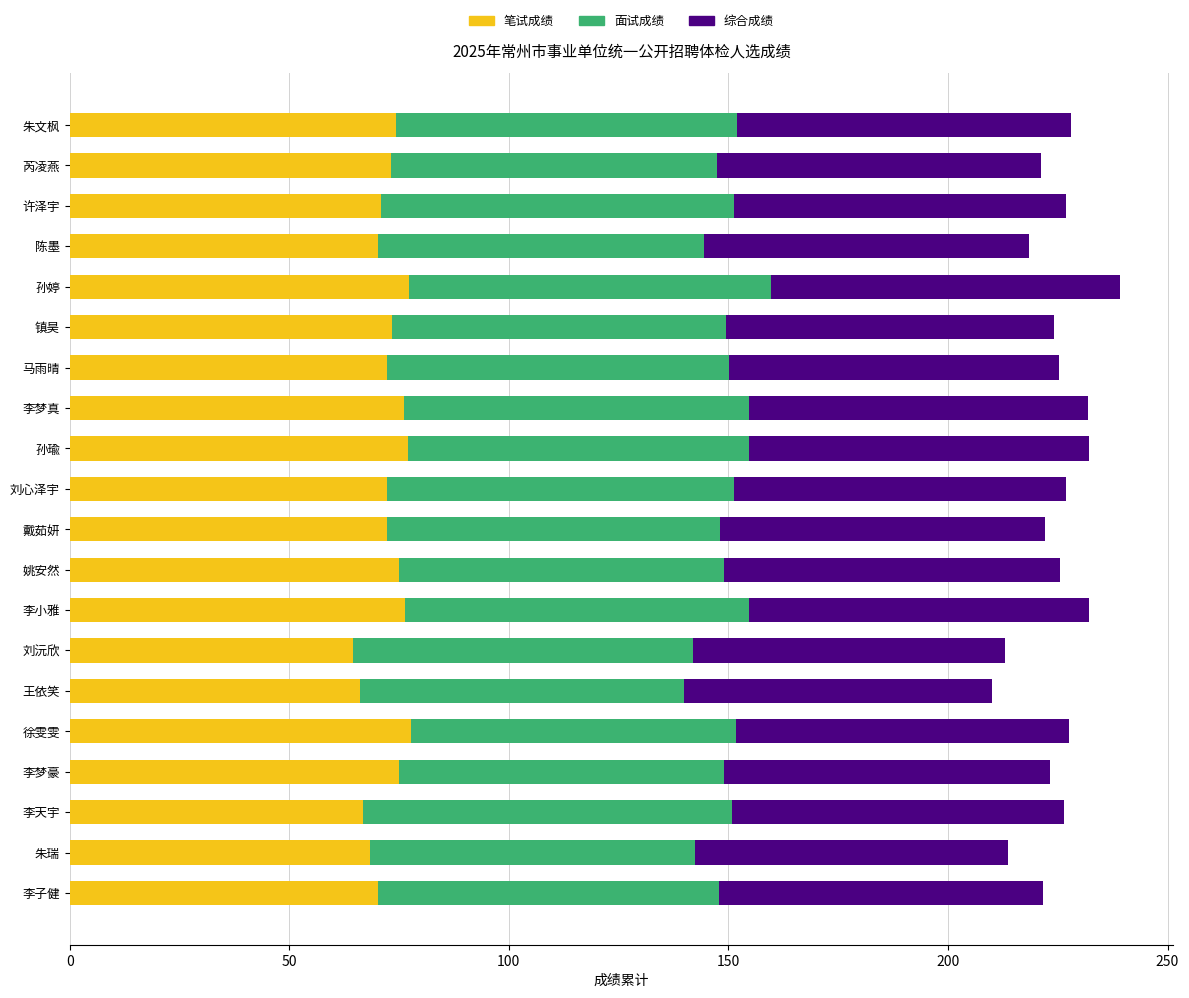

What are all the series names shown in the legend?

笔试成绩, 面试成绩, 综合成绩